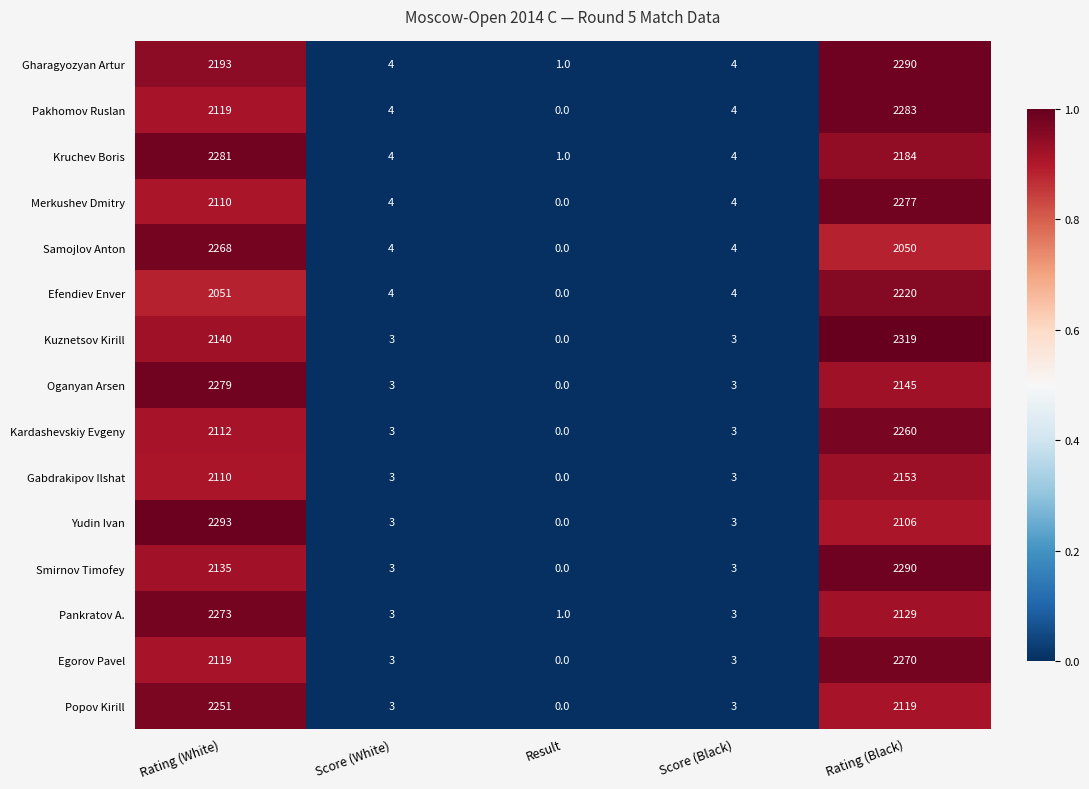

True or false: Popov Kirill has a value of 2119 at Rating (Black).

True